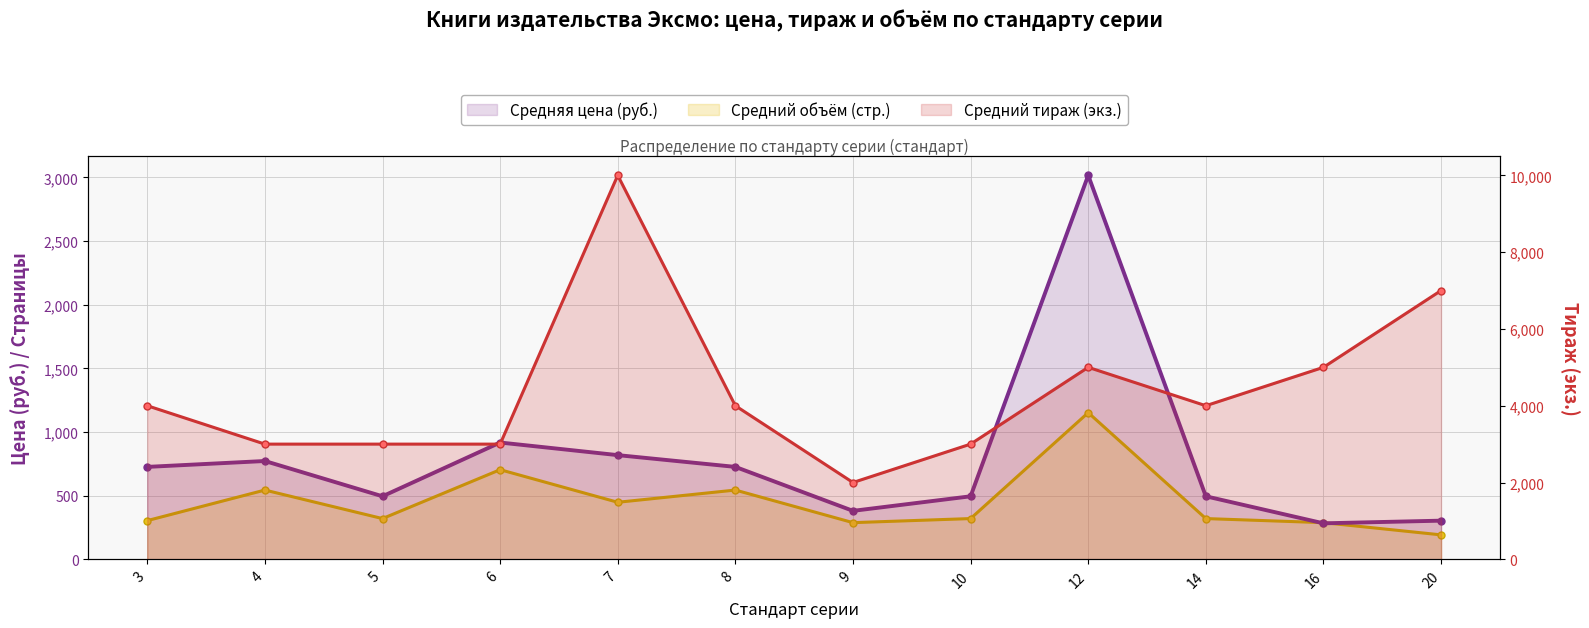

Between 8 and 12, which is larger?

12